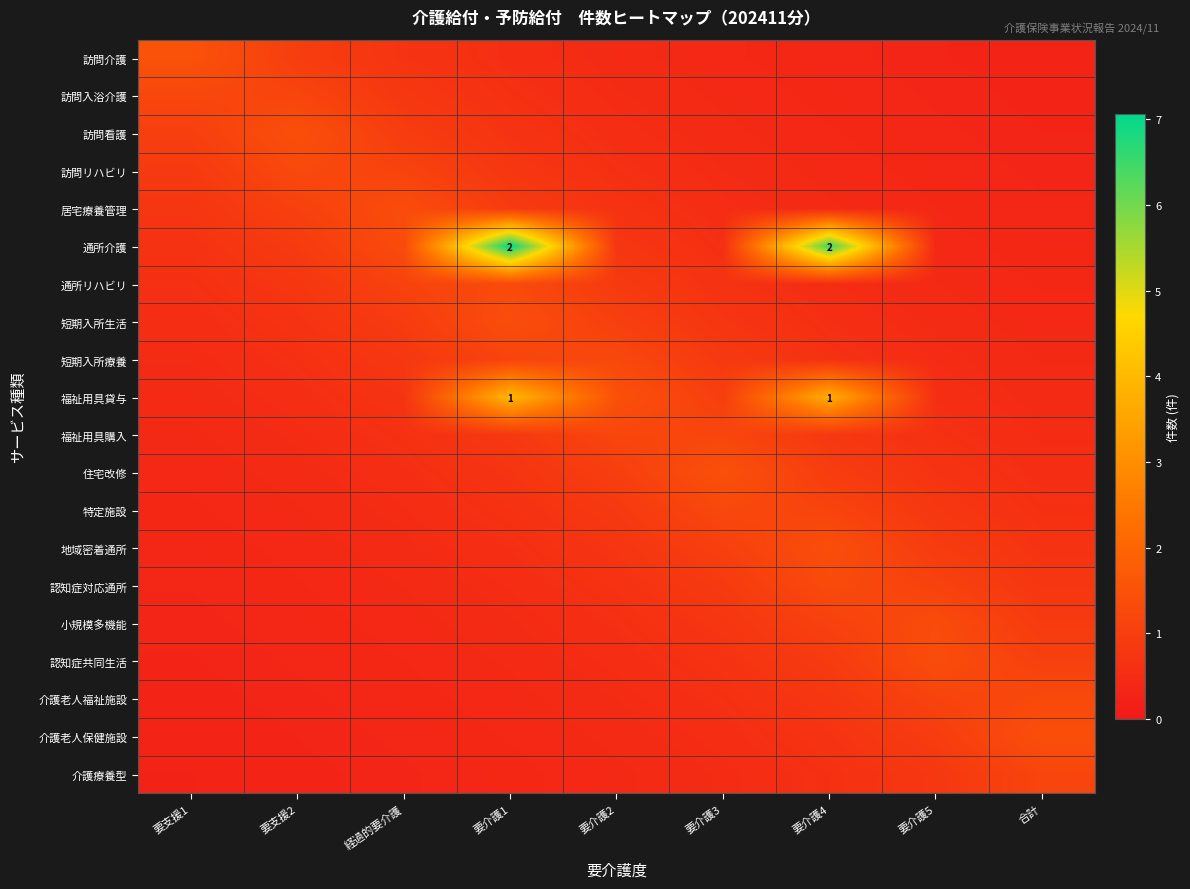

At 要支援2, list the series in order from largest to smallest.

訪問看護, 訪問リハビリ, 訪問入浴介護, 居宅療養管理, 訪問介護, 通所介護, 通所リハビリ, 短期入所生活, 短期入所療養, 福祉用具貸与, 福祉用具購入, 住宅改修, 特定施設, 地域密着通所, 認知症対応通所, 小規模多機能, 認知症共同生活, 介護老人福祉施設, 介護老人保健施設, 介護療養型